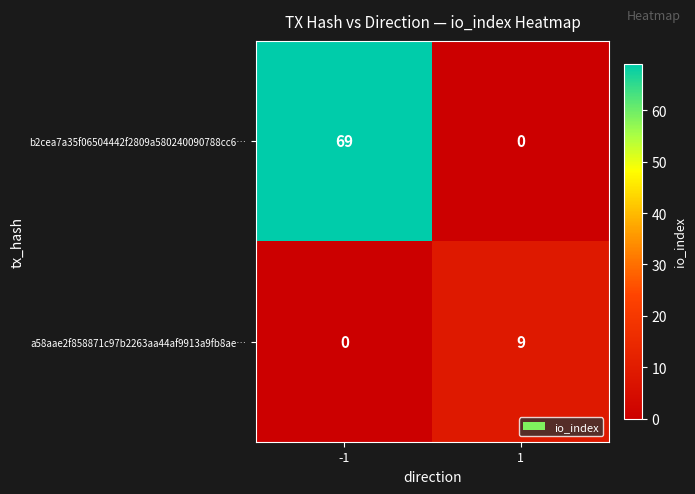

What value does the a58aae2f858871c97b2263aa44af9913a9fb8ae… series have at 1?

9